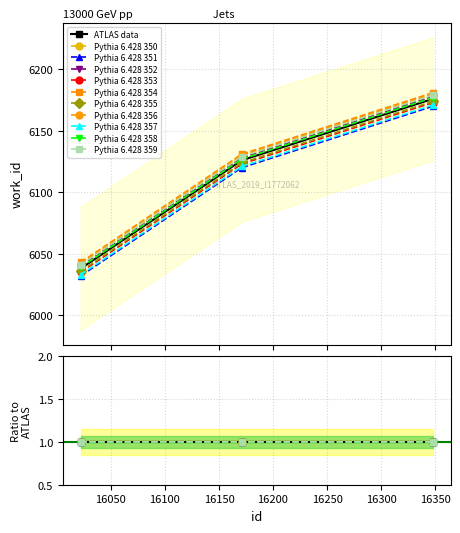

The value at 16022 is 6038. True or false?

True